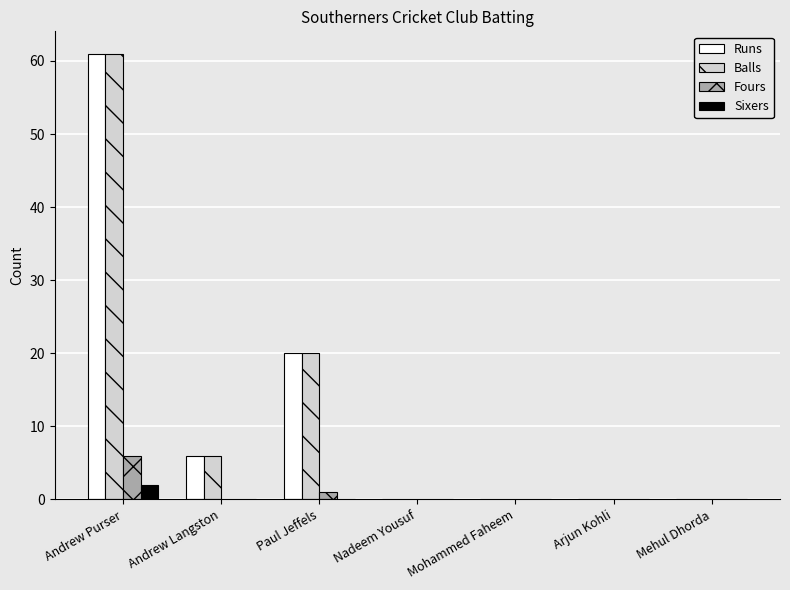

What is the spread (max minus min) of values at Andrew Purser?

59